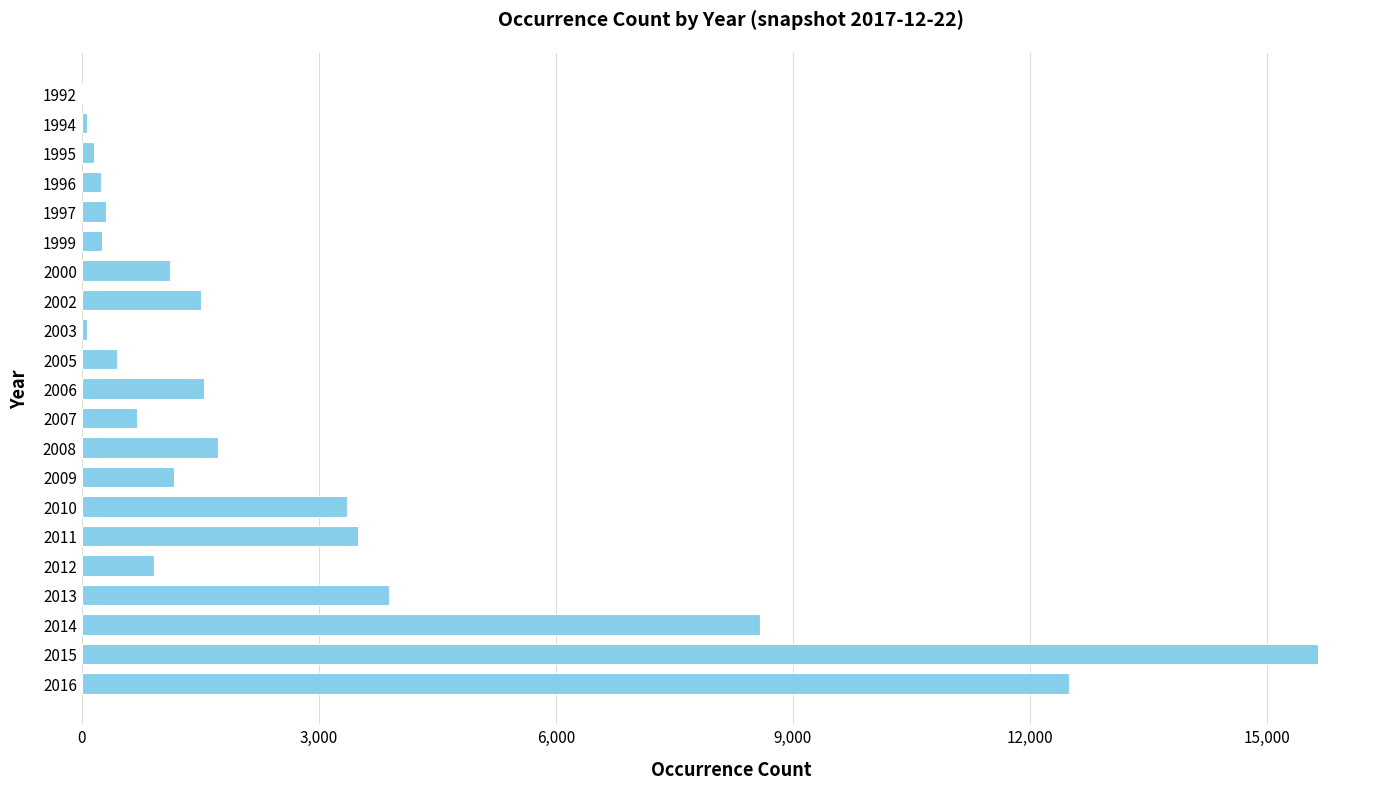

How many categories are shown in the chart?

21